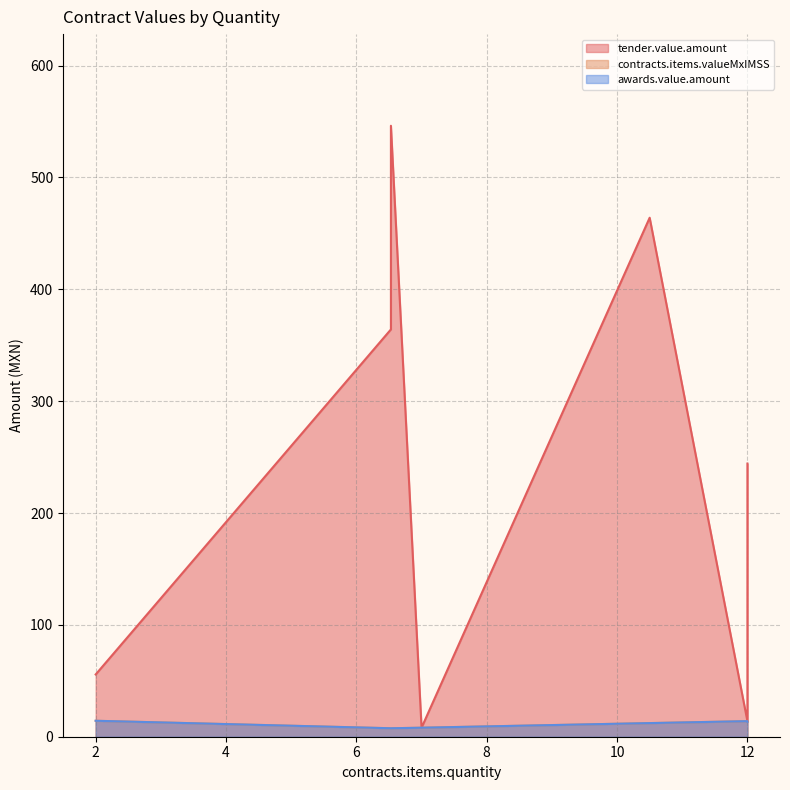

Between 12 and 6.53, which series saw the biggest shift?

tender.value.amount